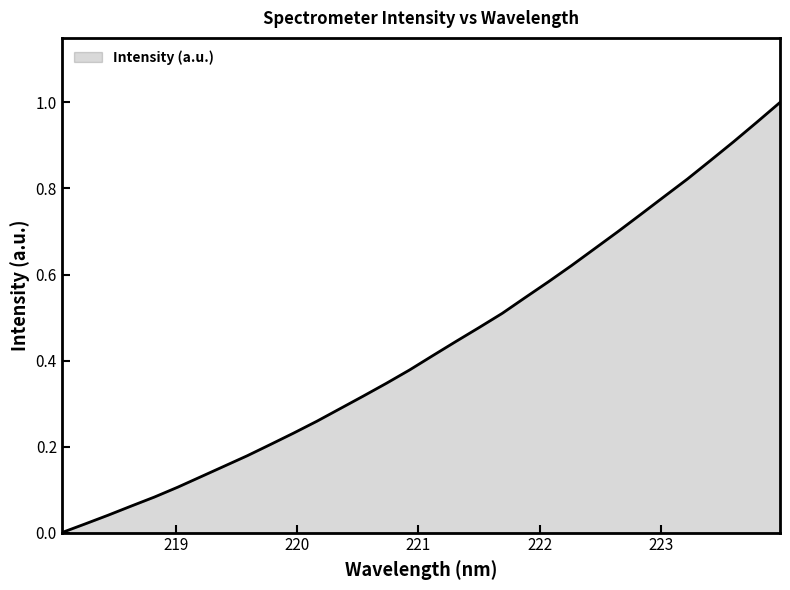

What is the sum of all values?

13.8